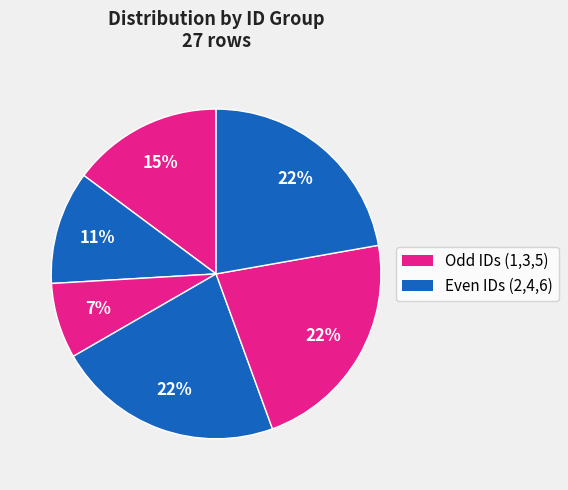

Which slice is the largest?

ID 4